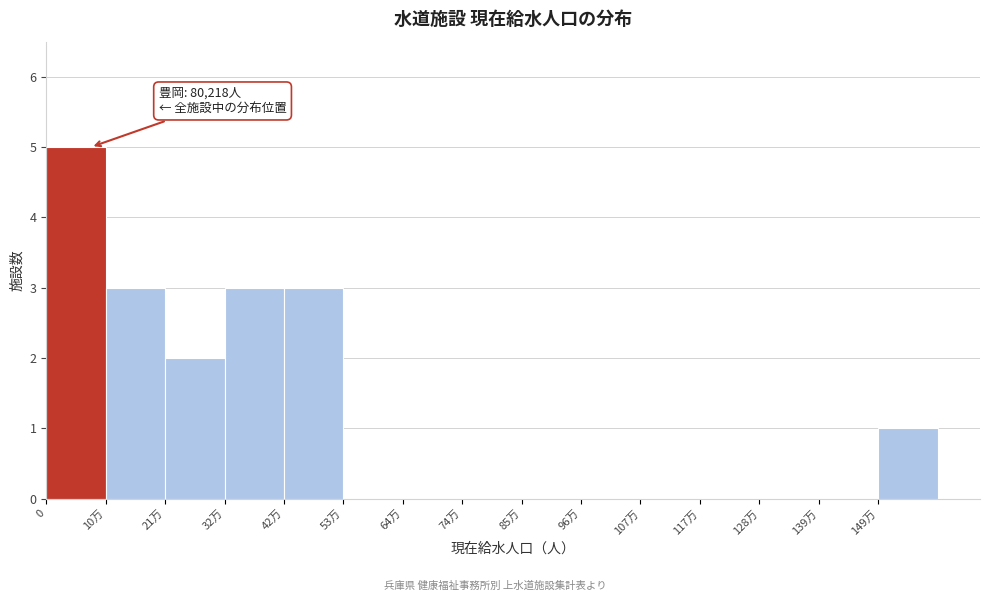

Reading left to right, list all the values displayed in this chart.

0=5	10万=3	21万=2	32万=3	42万=3	53万=0	64万=0	74万=0	85万=0	96万=0	107万=0	117万=0	128万=0	139万=0	149万=1